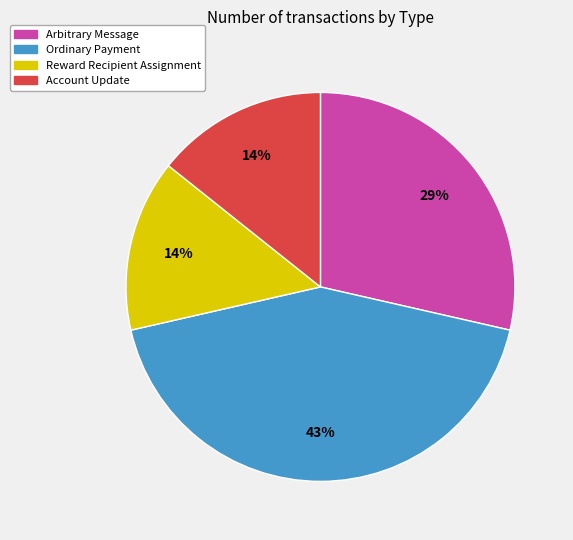

Is it true that Reward Recipient Assignment is 14% of the pie?

True